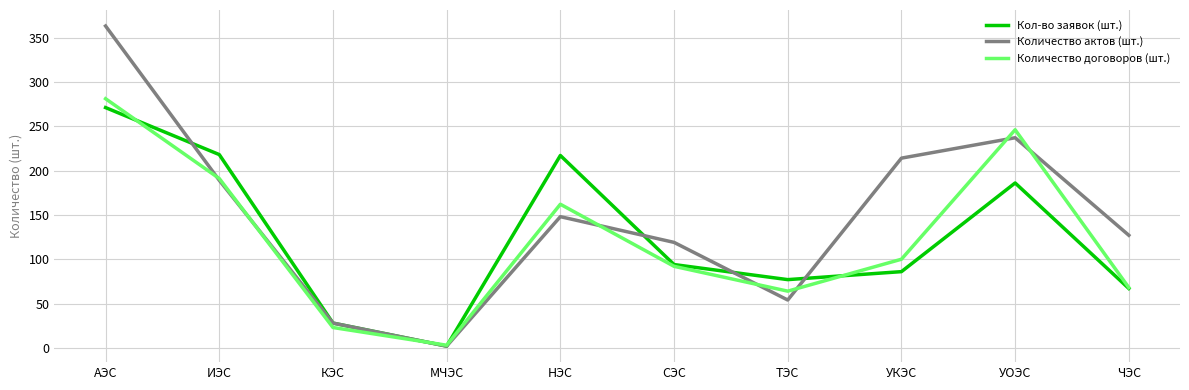

At which label does Количество договоров (шт.) first exceed 100?

АЭС